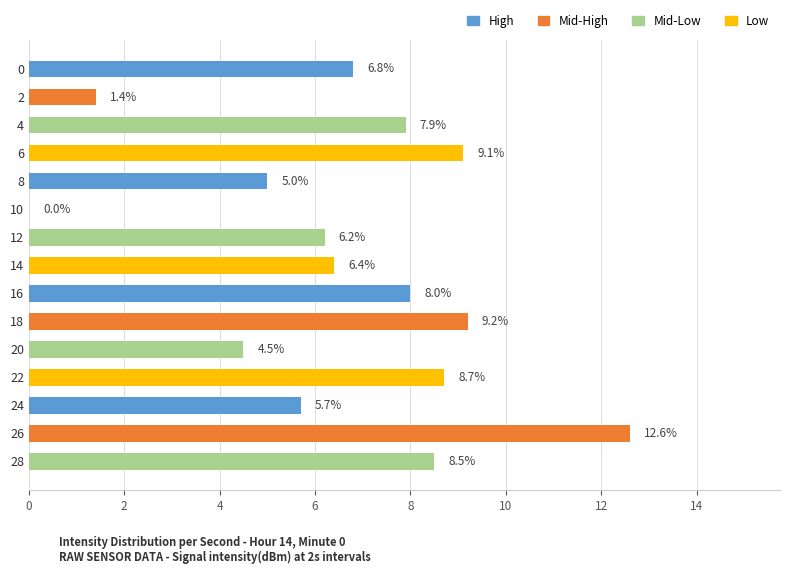

Which has a higher value, 24 or 18?

18